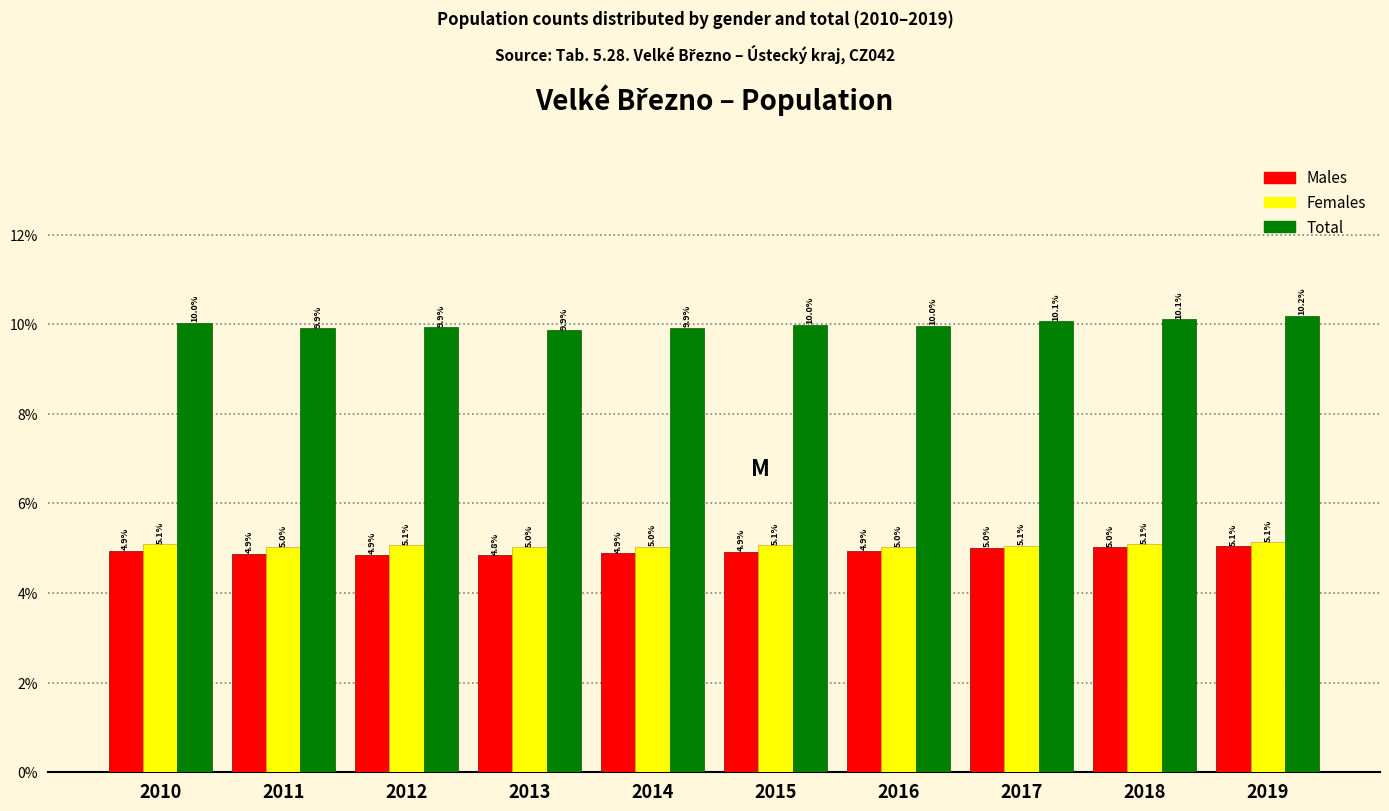

Reading left to right, transcribe all the data shown in this chart.

Males: 4.9	4.9	4.9	4.8	4.9	4.9	4.9	5.0	5.0	5.1
Females: 5.1	5.0	5.1	5.0	5.0	5.1	5.0	5.1	5.1	5.1
Total: 10.0	9.9	9.9	9.9	9.9	10.0	10.0	10.1	10.1	10.2